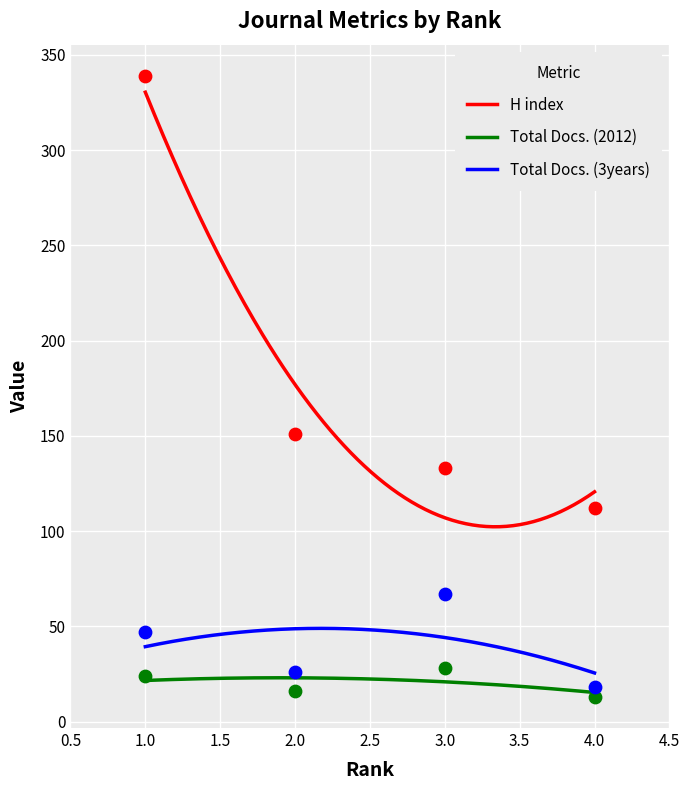

Which series has the widest spread of Y values?

H index